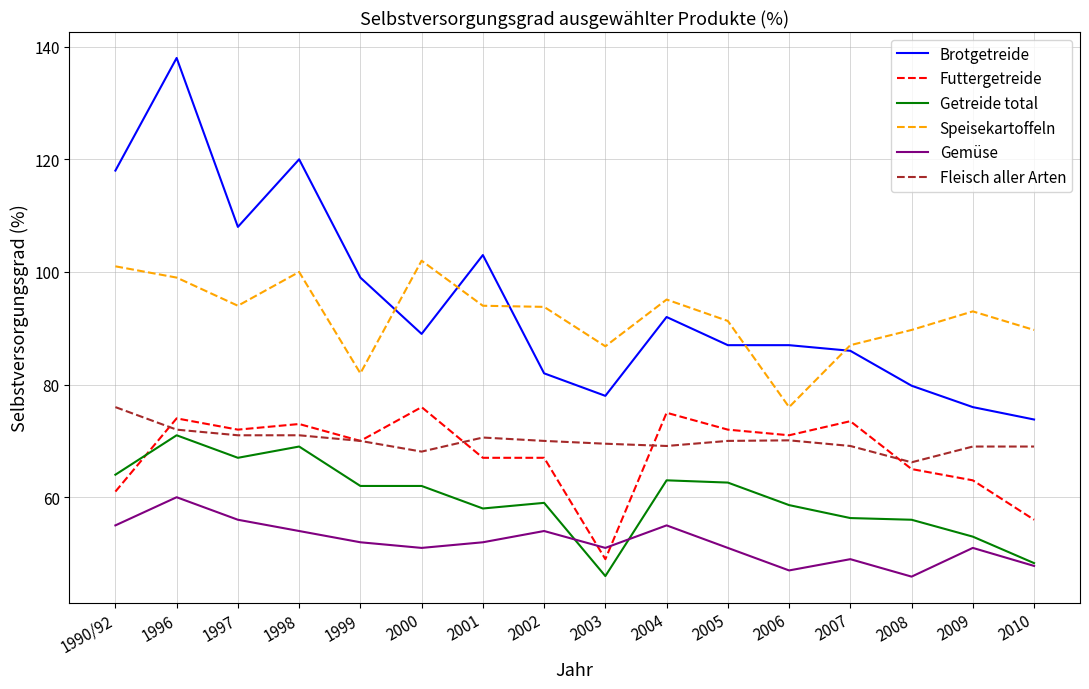

Between which two adjacent categories do Futtergetreide and Getreide total first intersect?

1990/92 and 1996